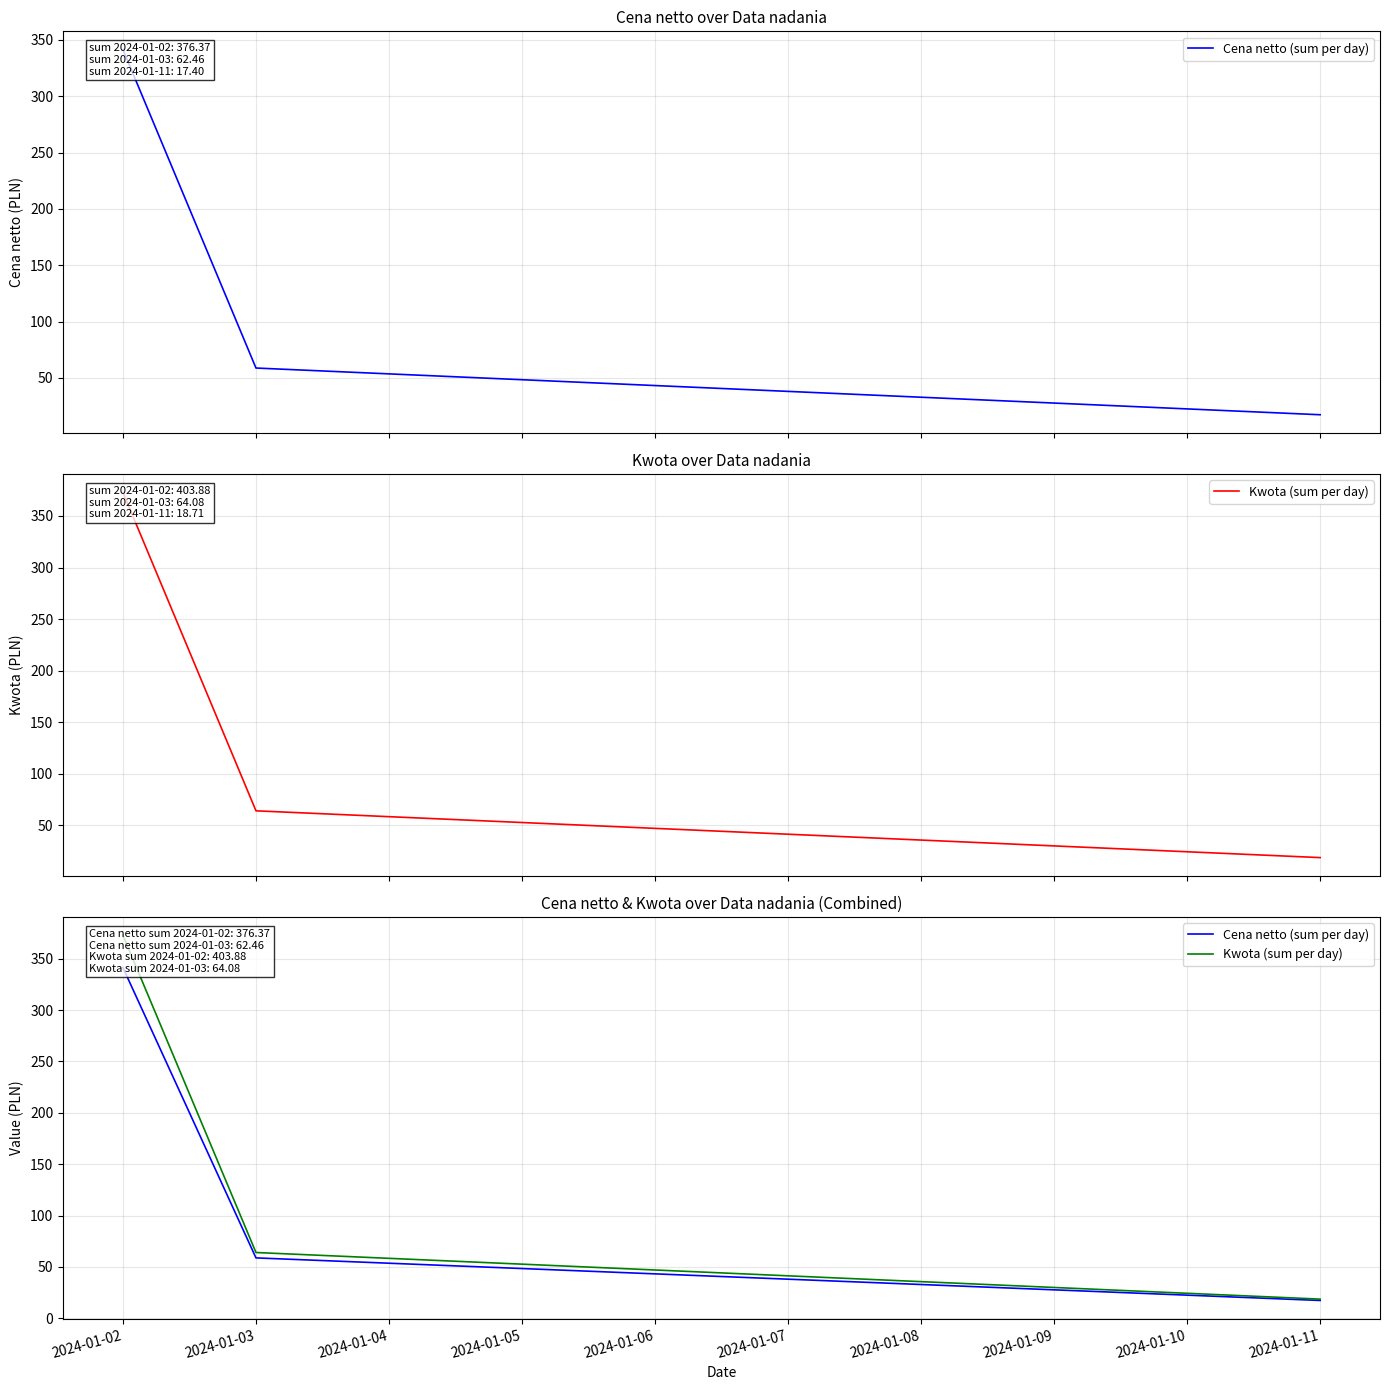

Is the value of Cena netto (sum per day) at 2024-01-02 greater than the value of Kwota (sum per day) at 2024-01-11?

Yes